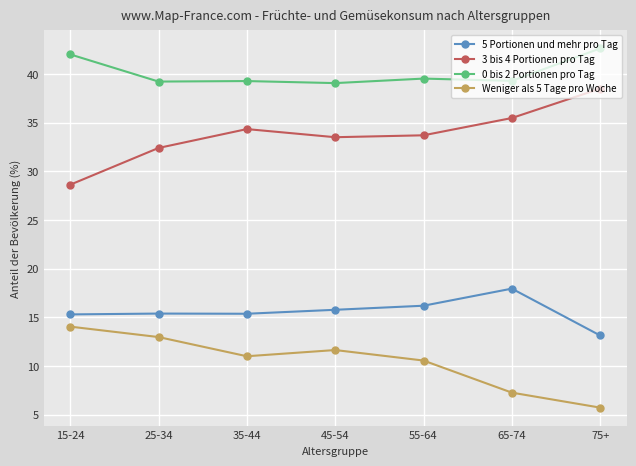

At 45-54, list the series in order from largest to smallest.

0 bis 2 Portionen pro Tag, 3 bis 4 Portionen pro Tag, 5 Portionen und mehr pro Tag, Weniger als 5 Tage pro Woche